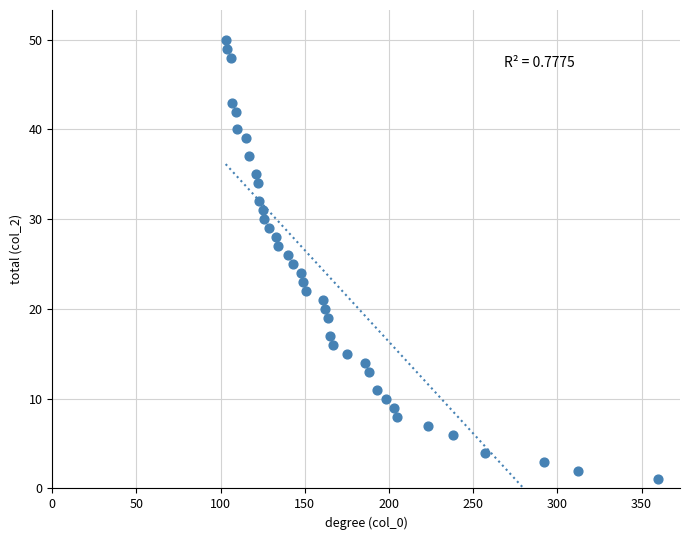

What is the range of X values (max minus min)?

257